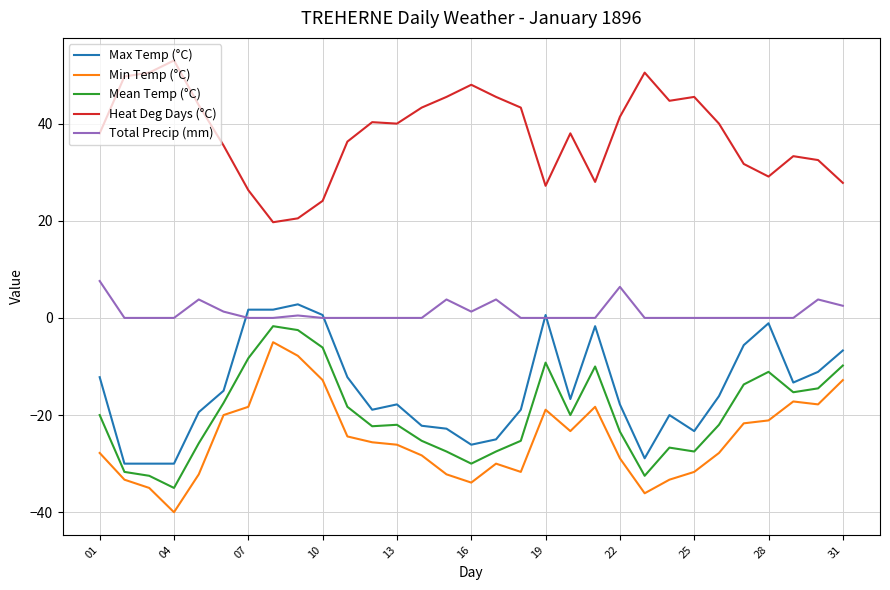

True or false: Min Temp (°C) and Total Precip (mm) cross at least once.

False